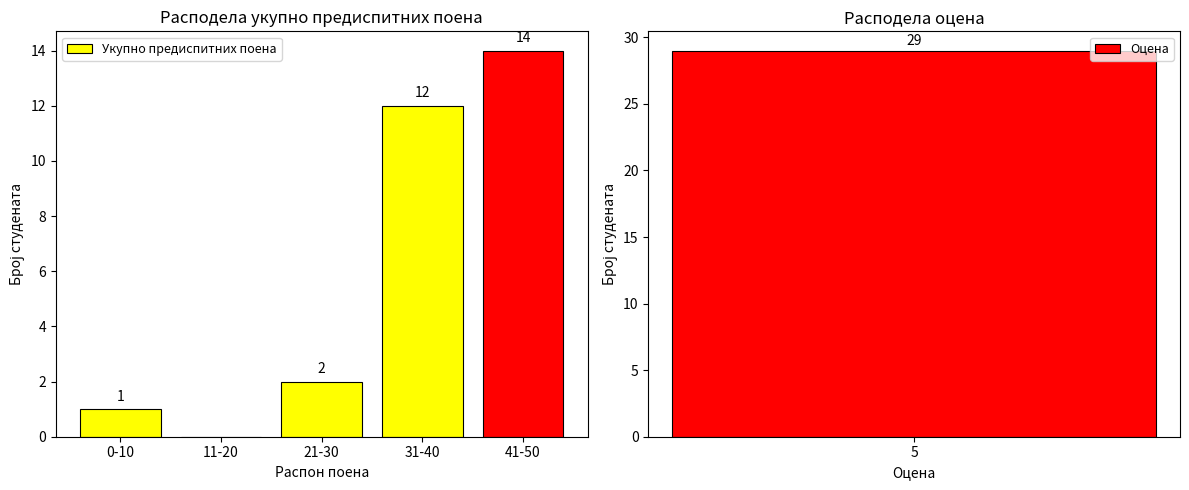

True or false: the data shows 19 at 31-40.

False